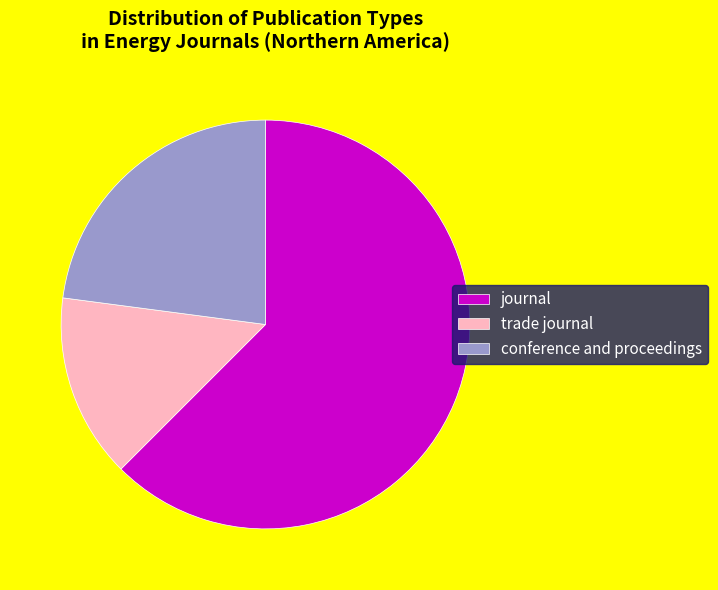

Count the number of slices in the pie.

3